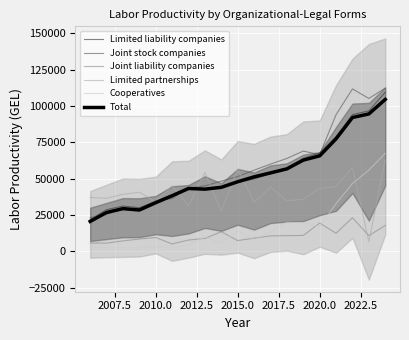

What is the lowest value of the Joint stock companies series?

23080